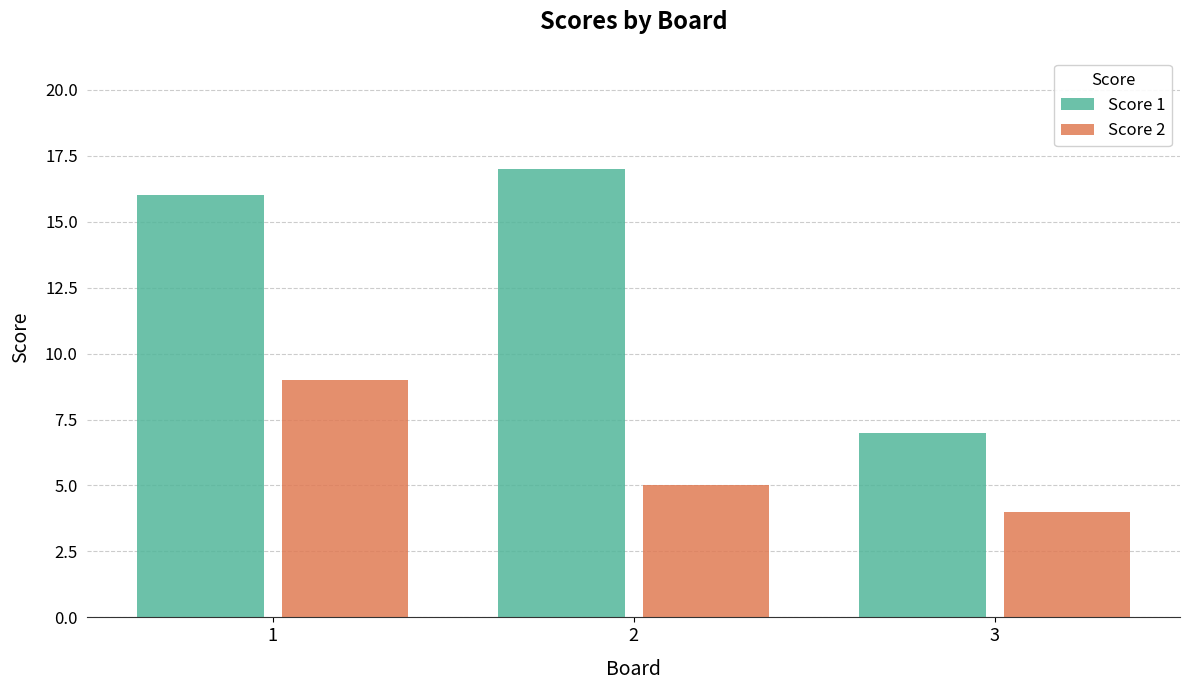

Reading right to left, extract all data points from this chart.

Score 1: 7	17	16
Score 2: 4	5	9